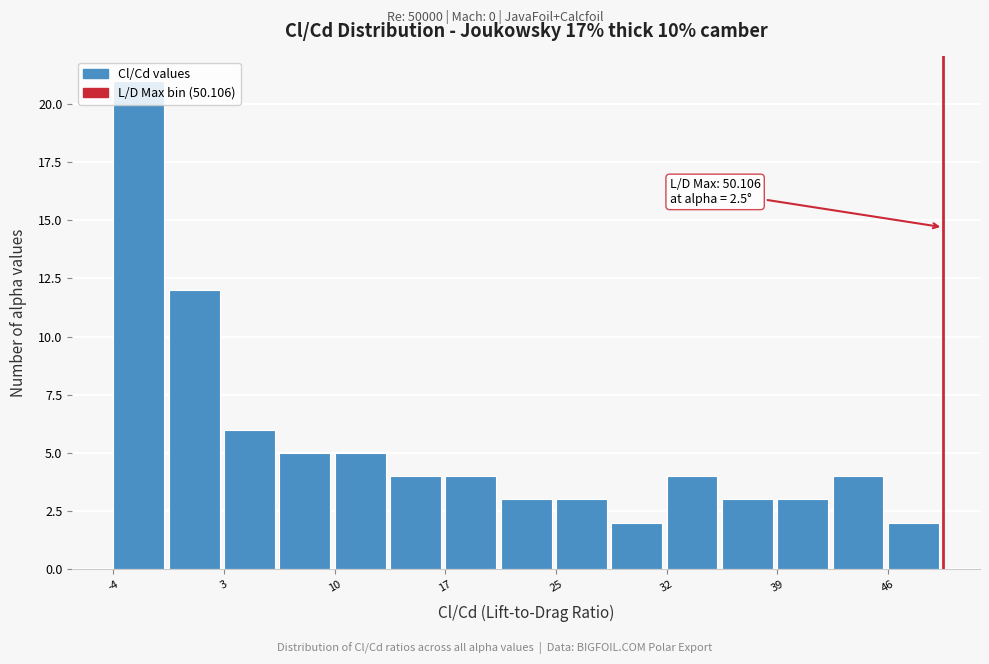

Read against the x-axis, roughly where is the centre of the tallest bar?

-3